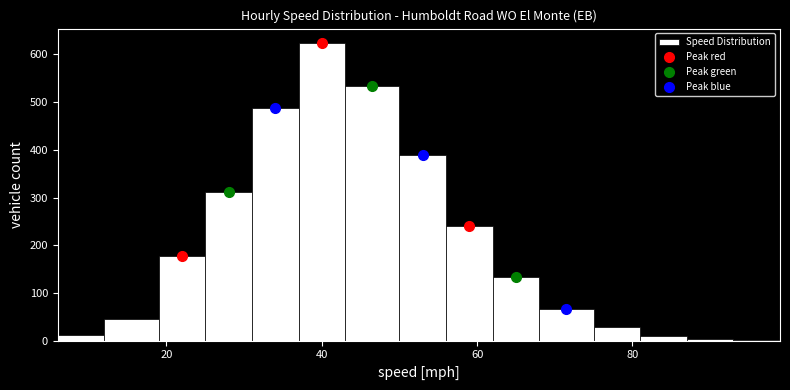

Around what value on the x-axis is the tallest bar? Give the approximate position of its centre, as read against the axis.

40